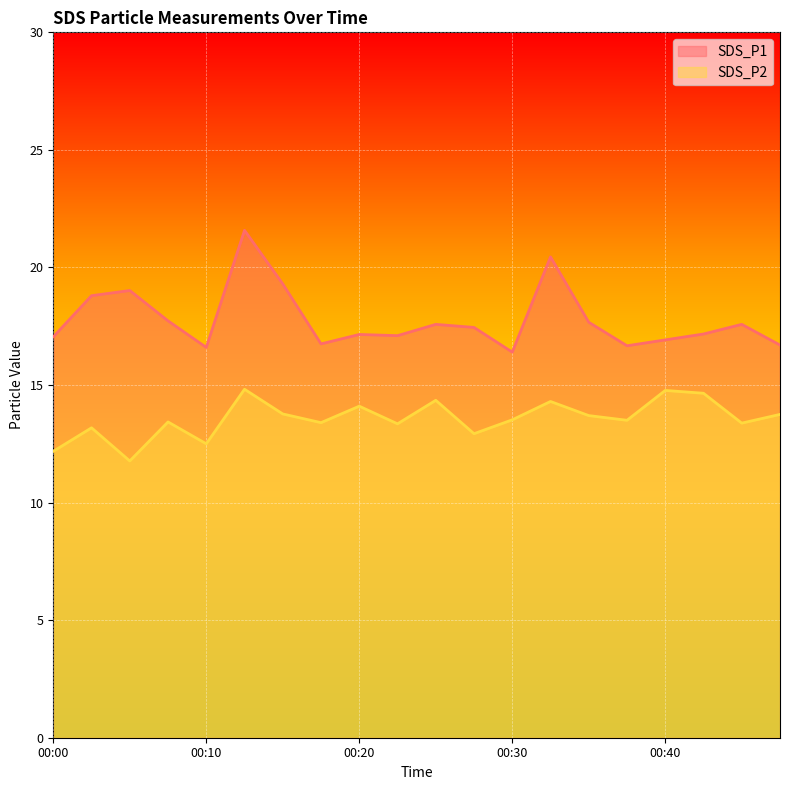

True or false: SDS_P1 and SDS_P2 intersect in this chart.

False